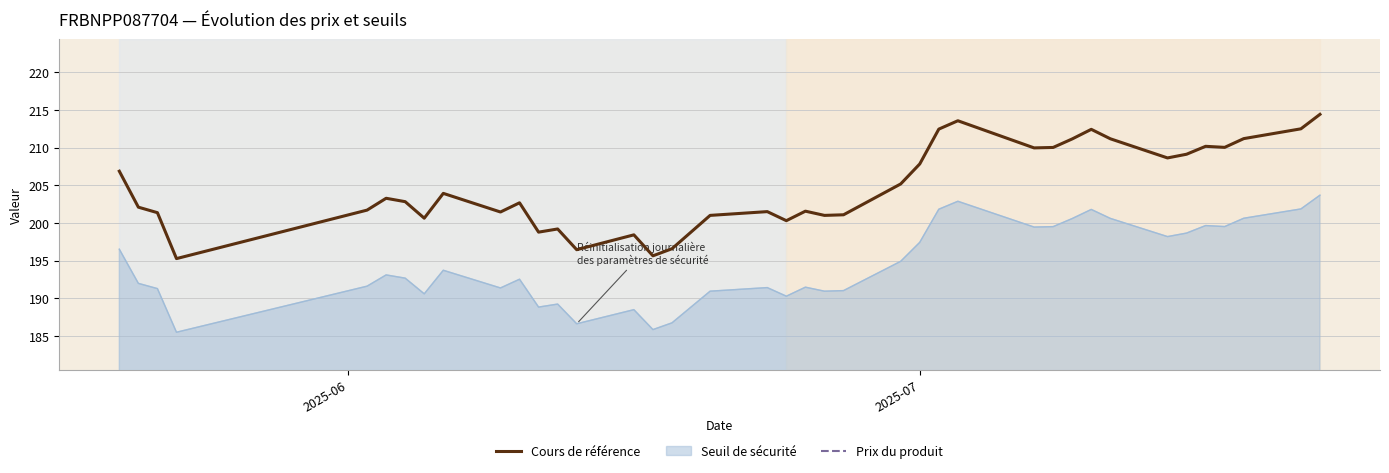

True or false: Cours de référence and Seuil de sécurité intersect in this chart.

False